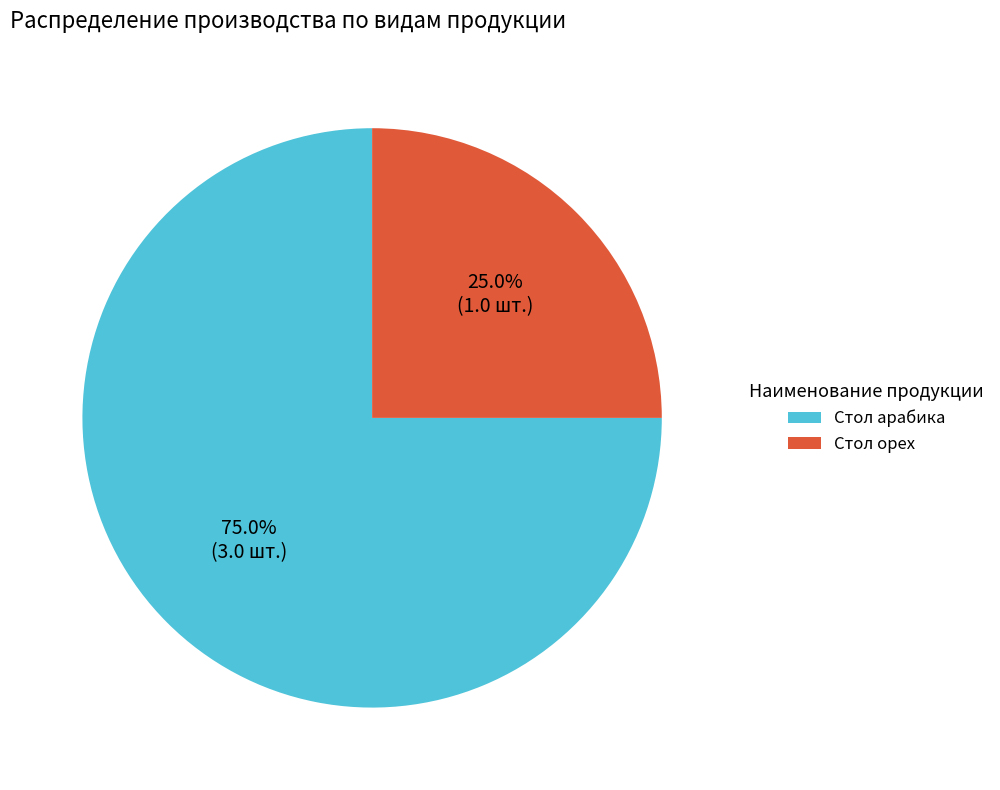

To the nearest percent, what portion does Стол орех represent?

25%